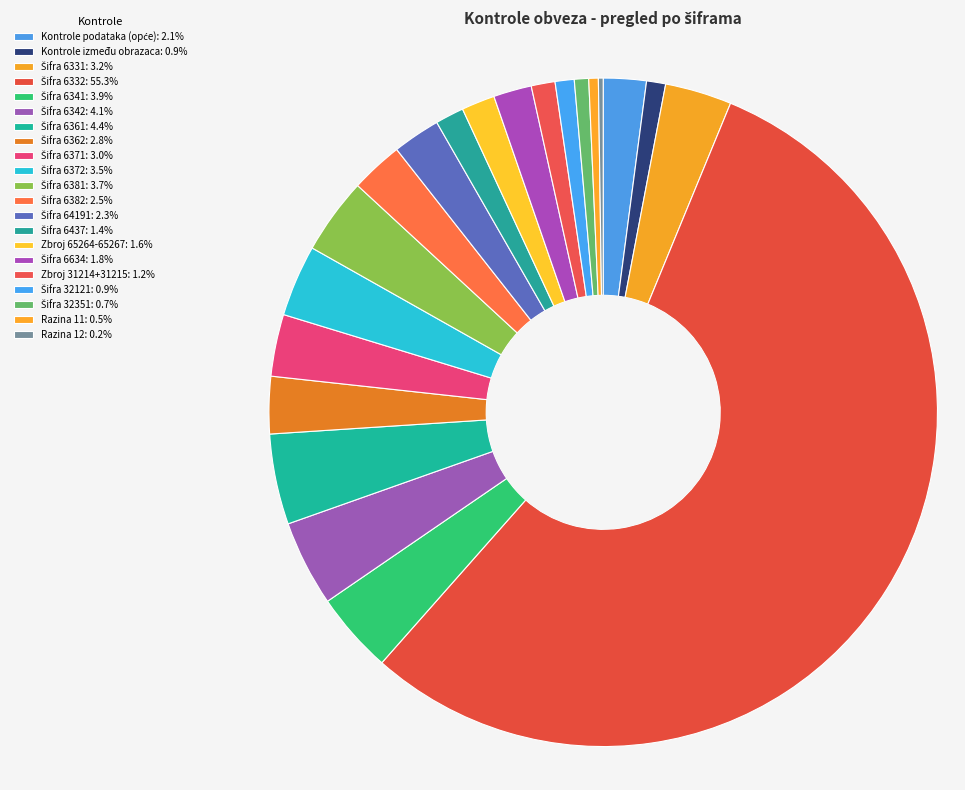

Does Šifra 6332 represent more than half of the total?

Yes